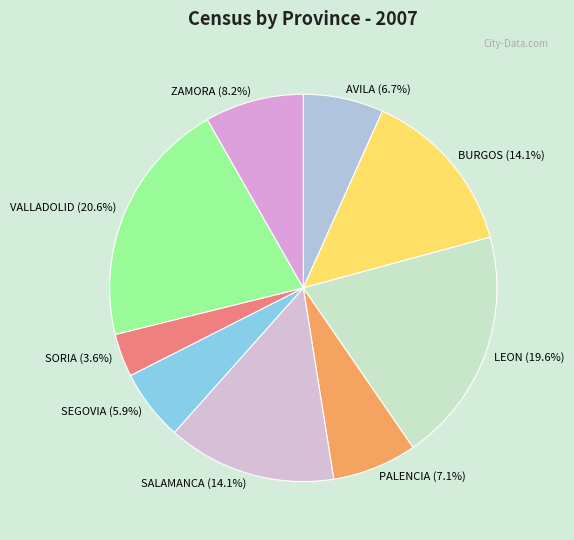

Count the number of slices in the pie.

9